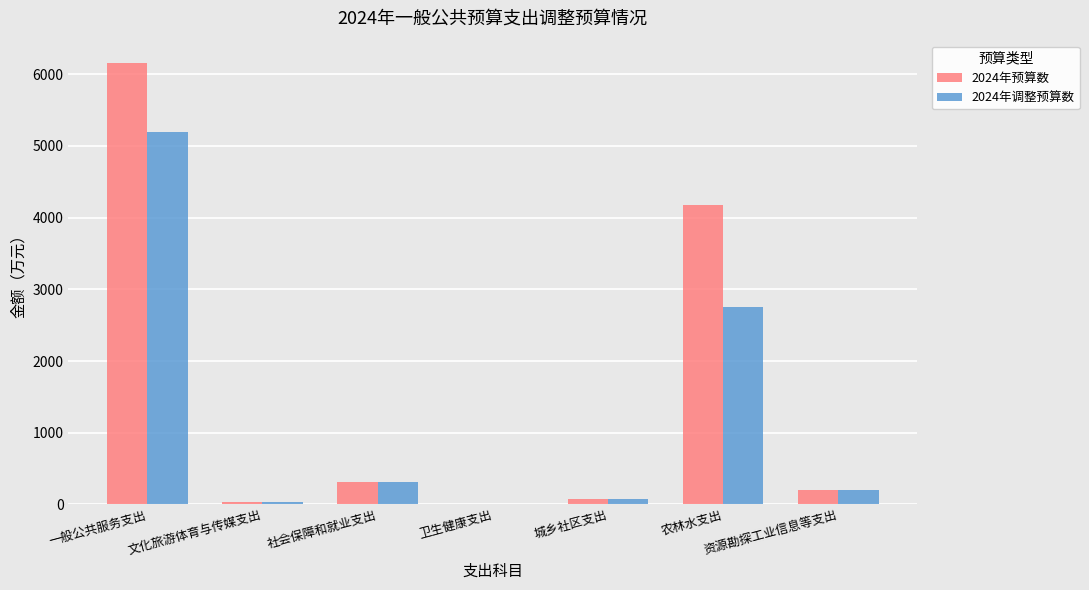

What is the sum of the 2024年预算数 values at 资源勘探工业信息等支出 and 社会保障和就业支出?

516.9